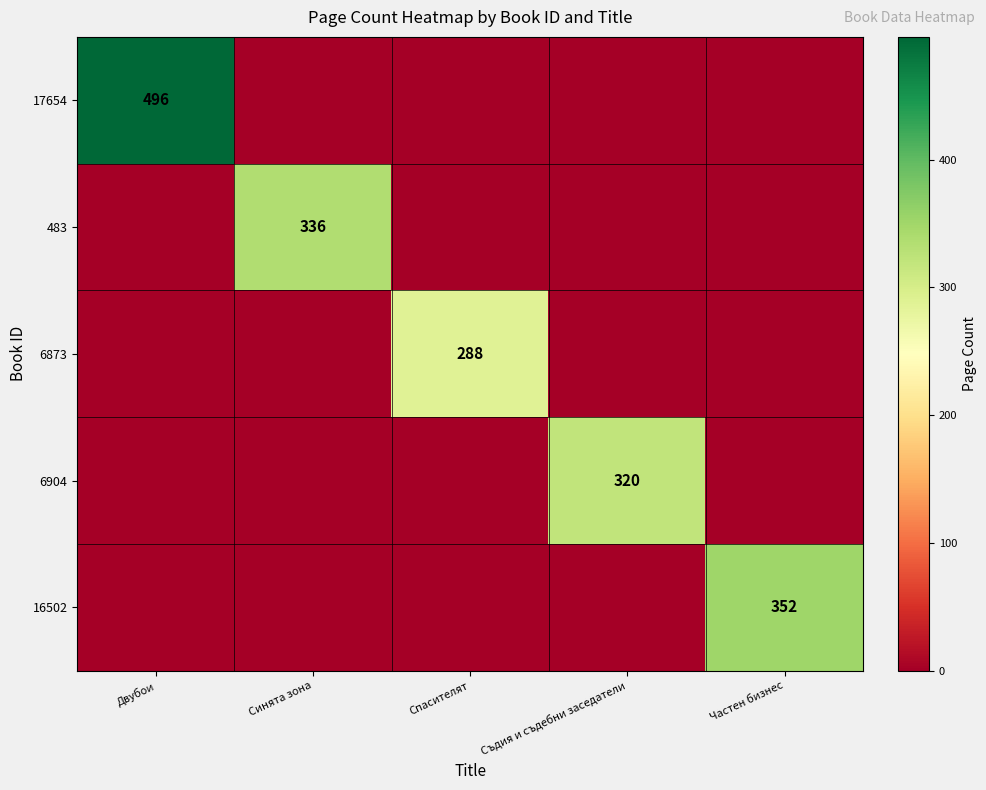

At how many categories does at least one series exceed 313?

4